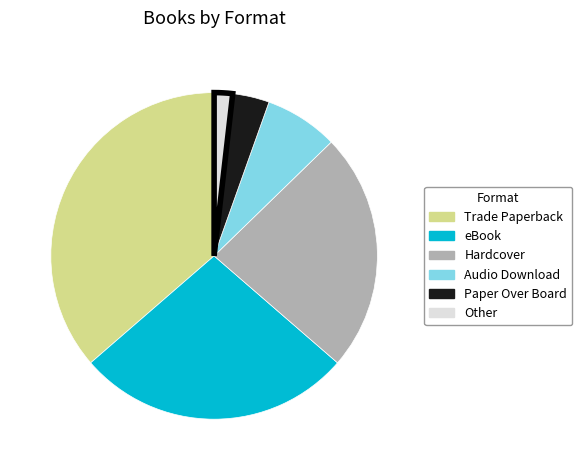

Is Audio Download the majority of the pie?

No